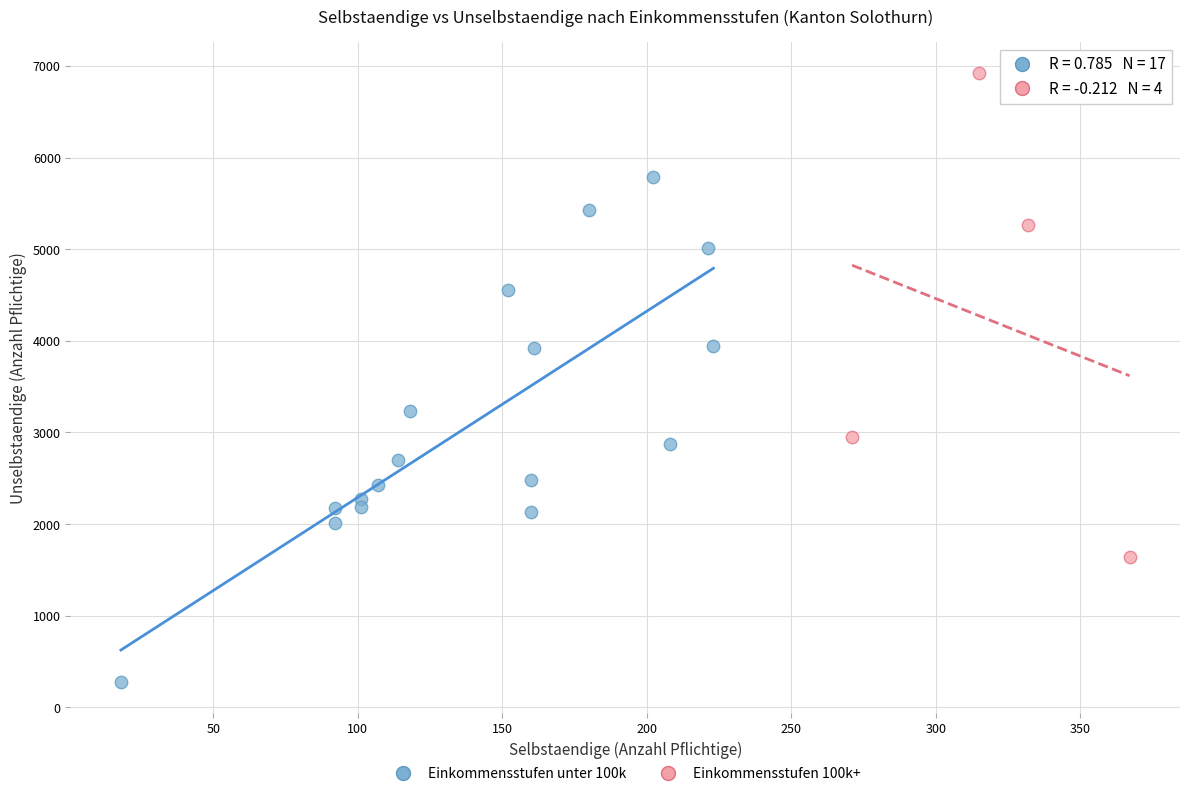

Which series contains the lowest Y value?

Einkommensstufen unter 100k